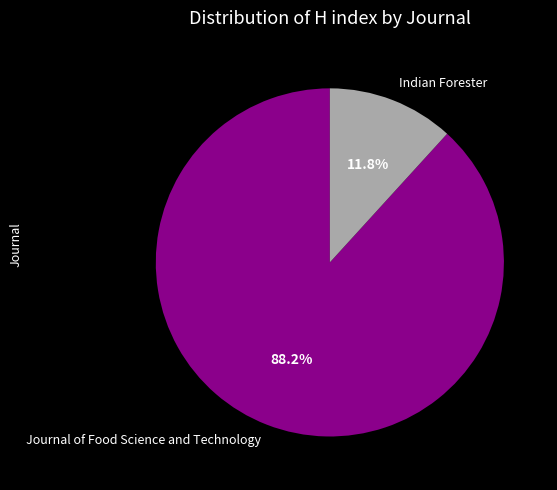

Approximately how many times larger is the value at Journal of Food Science and Technology compared to Indian Forester?

7.5